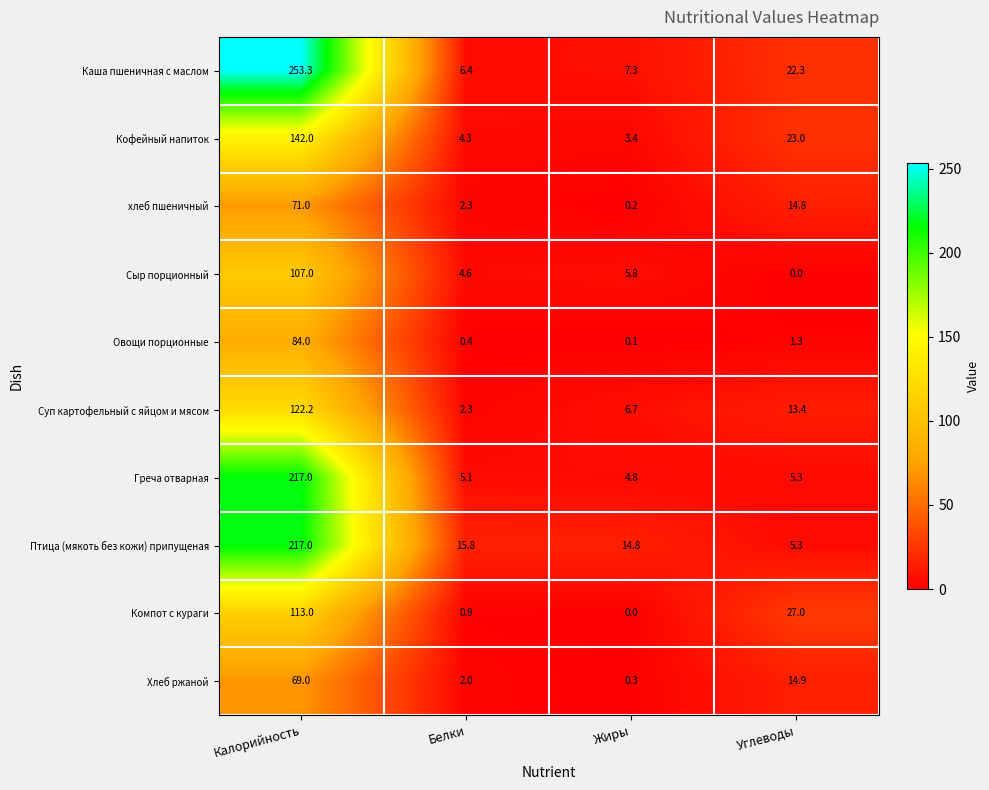

Where is Компот с кураги nearest to the value 56?

Углеводы